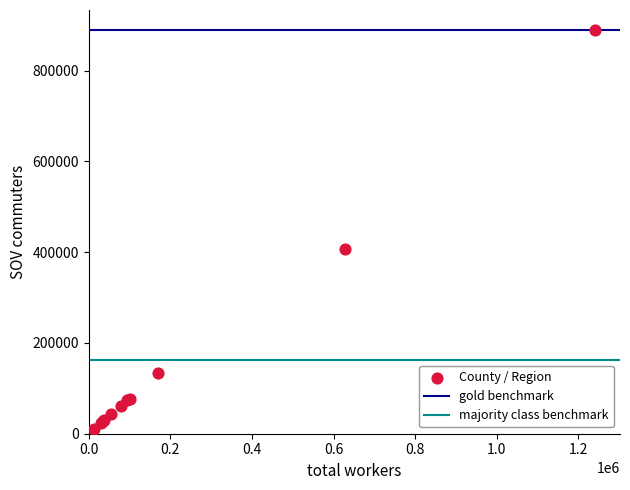

What Y value in the scatter plot is closest to 450491?

407968